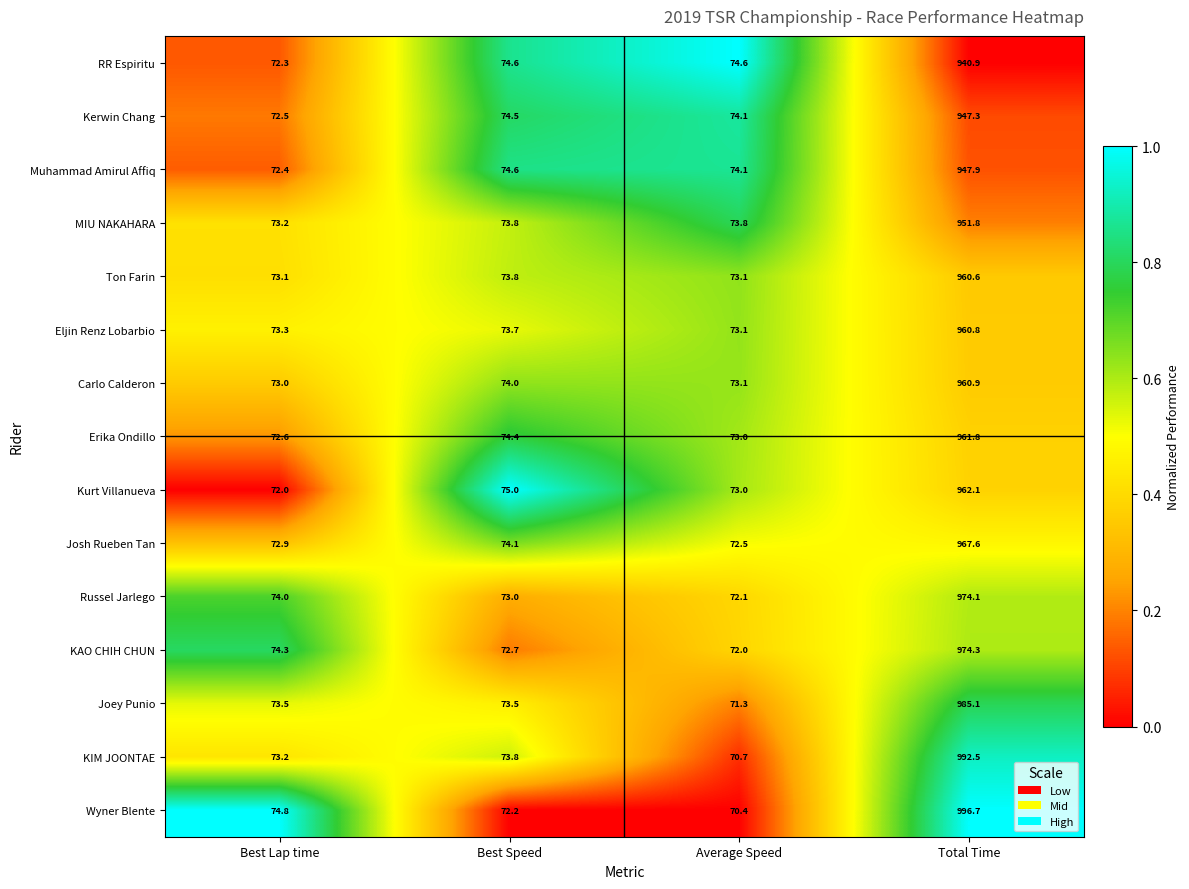

What is the difference between the second highest and minimum values in the KIM JOONTAE series?

3.1